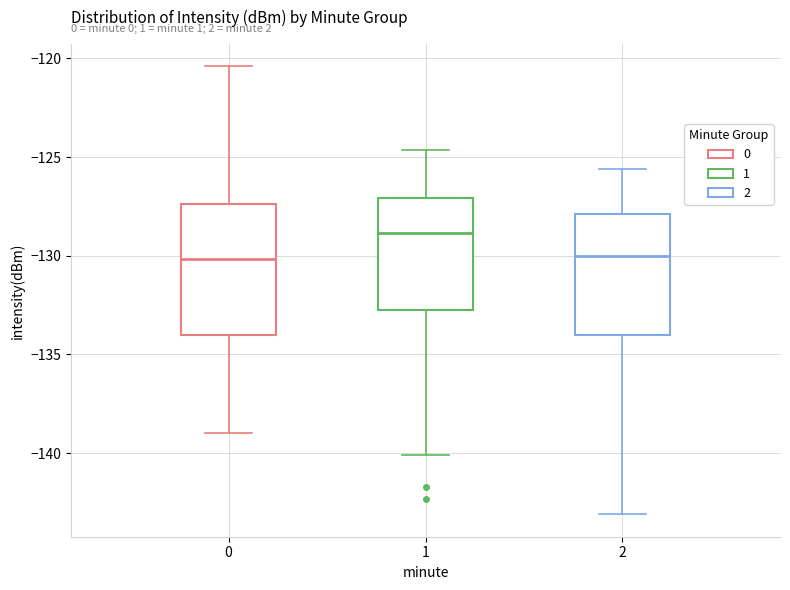

Comparing the boxes themselves (not the whiskers), which one is the tallest?

0